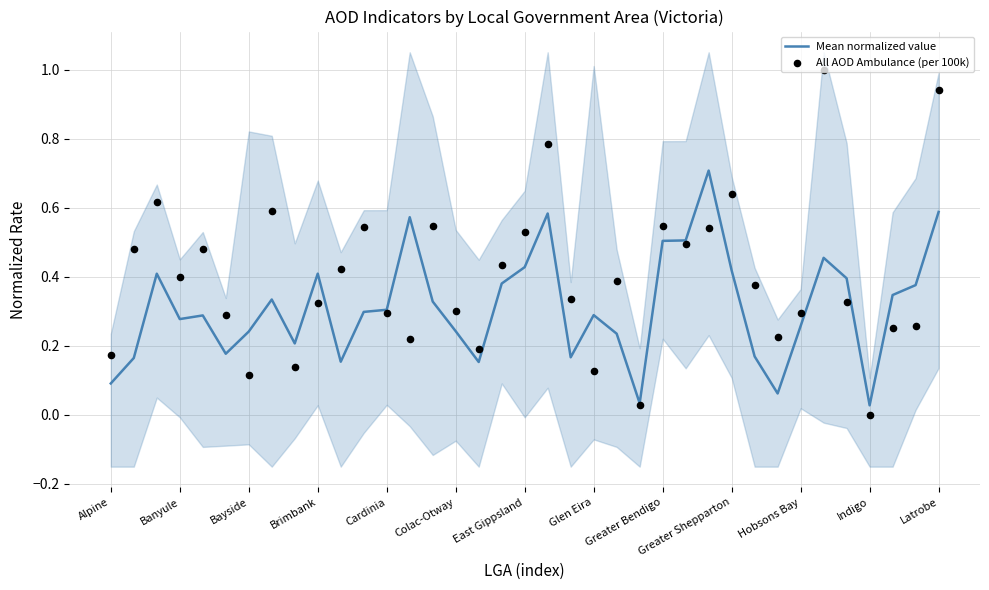

Which series reaches the maximum Y coordinate?

All AOD Ambulance (per 100k)